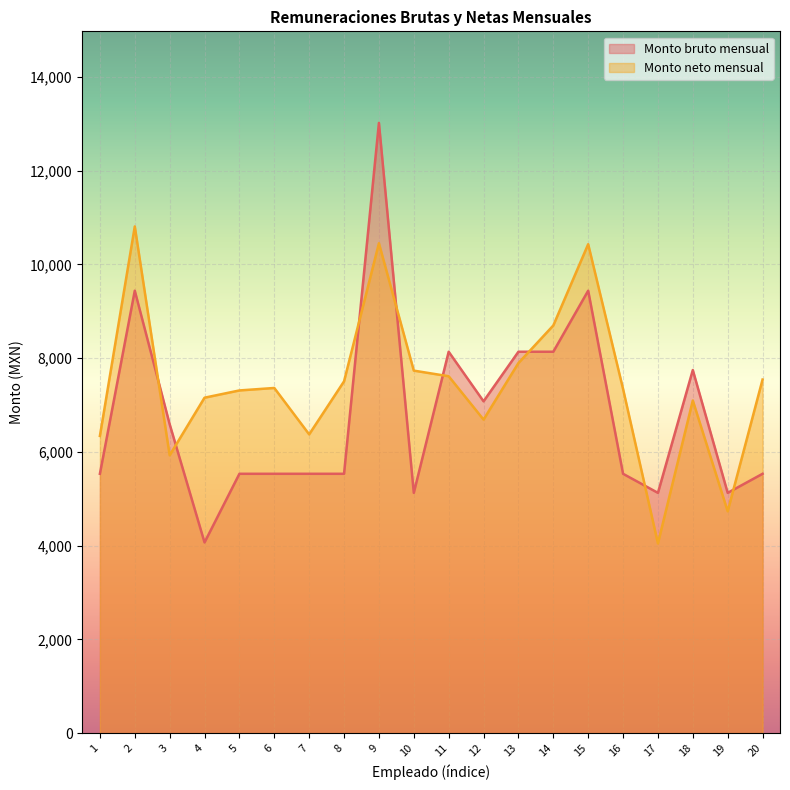

At which label does Monto neto mensual reach its minimum?

17